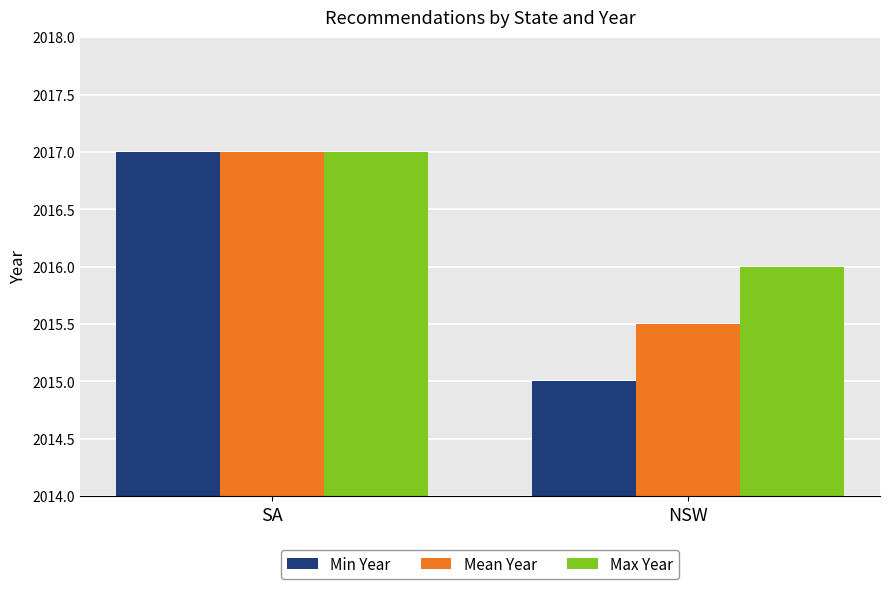

What is the label of the 1st bar from the left?

SA